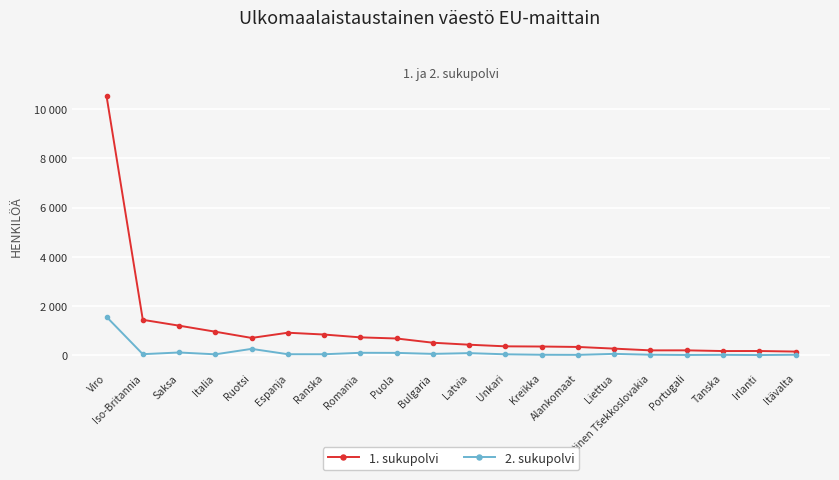

Is it true that 1. sukupolvi equals 10537 at Viro?

True